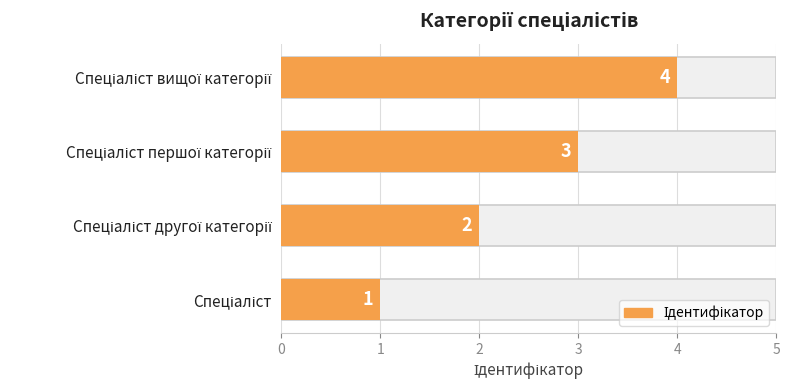

Count the number of categories in the chart.

4